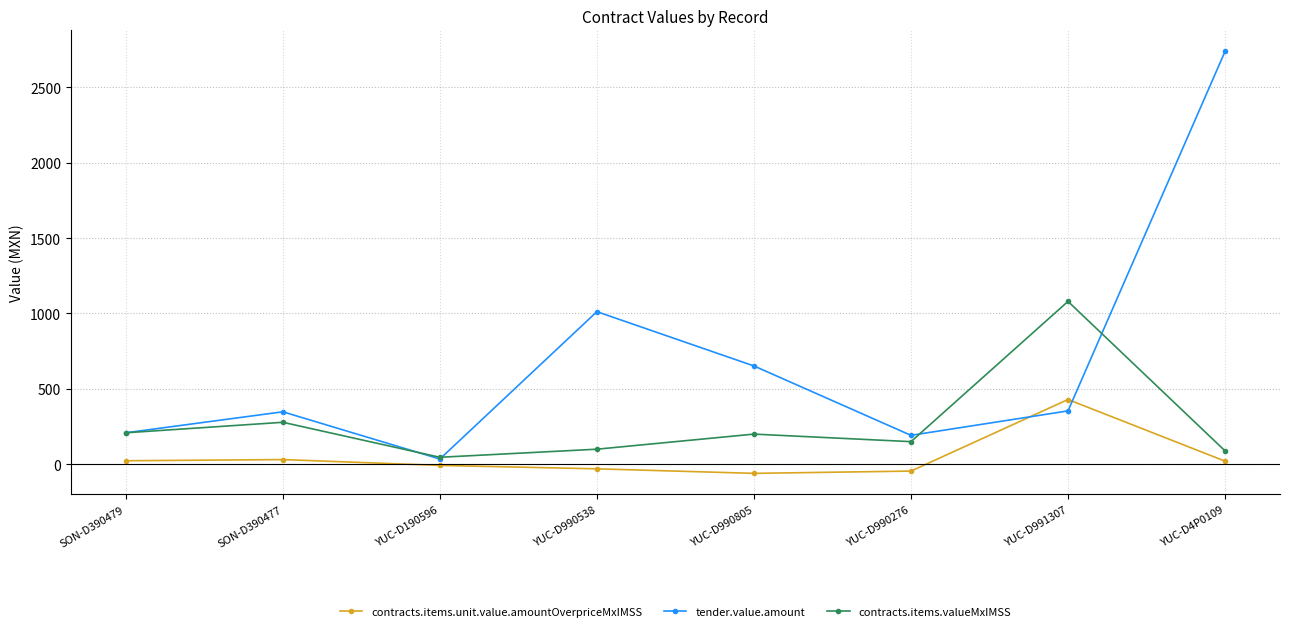

At how many categories does at least one series exceed 868?

3